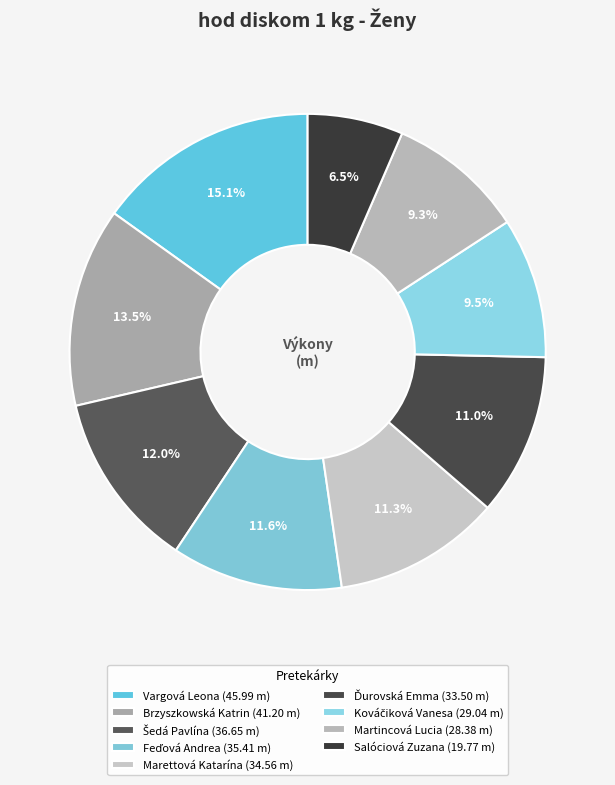

Which slice is the largest?

Vargová Leona